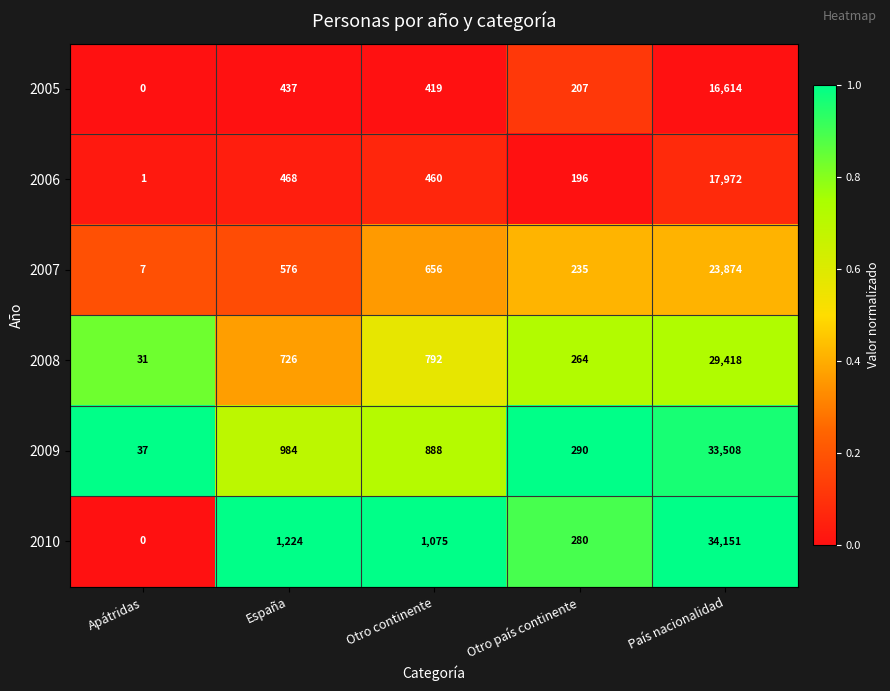

Rank the series by their maximum value, from lowest to highest.

2005, 2006, 2007, 2008, 2009, 2010